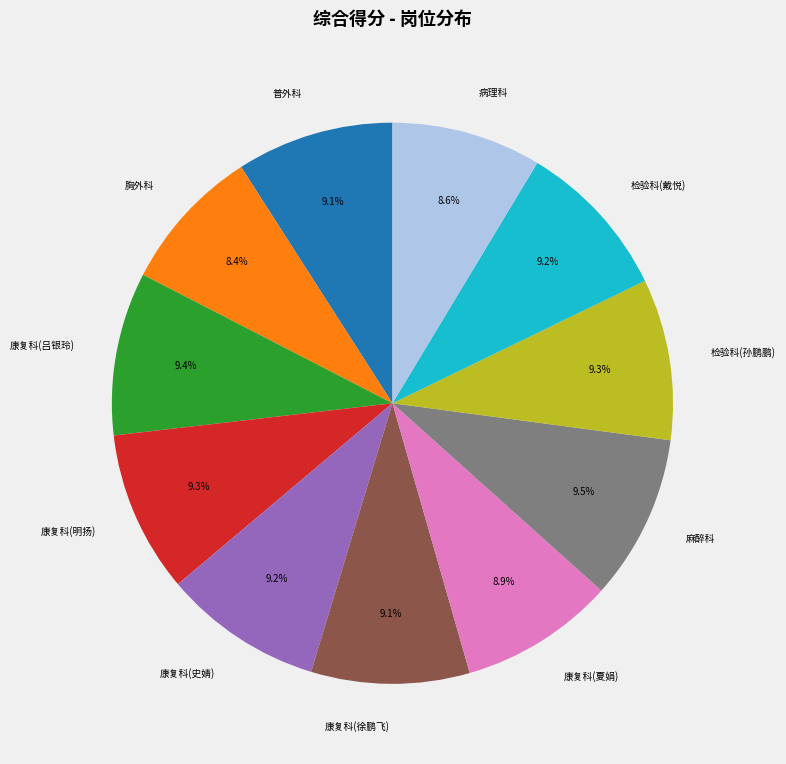

Does any single category account for the majority?

No